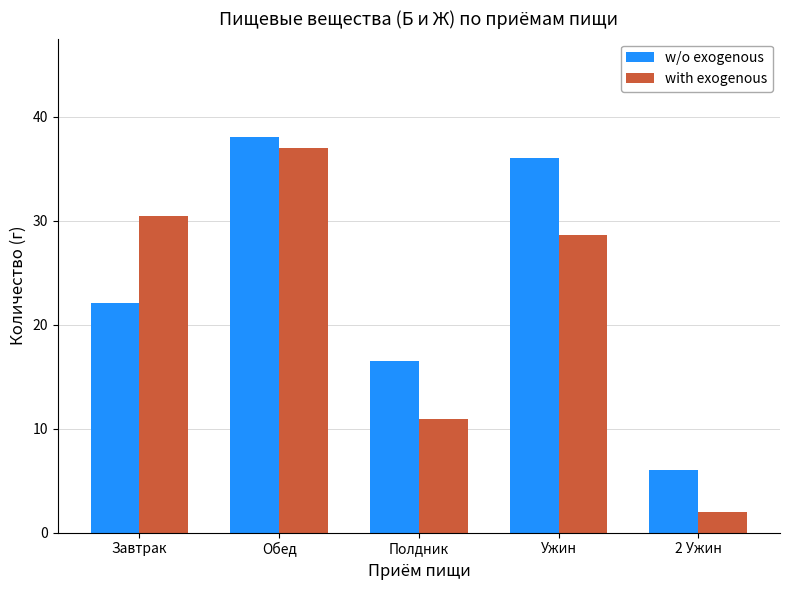

Reading left to right, list all the values displayed in this chart.

w/o exogenous: Завтрак=22.1	Обед=38.0	Полдник=16.5	Ужин=36.0	2 Ужин=6.0
with exogenous: Завтрак=30.4	Обед=37.0	Полдник=10.9	Ужин=28.6	2 Ужин=2.0